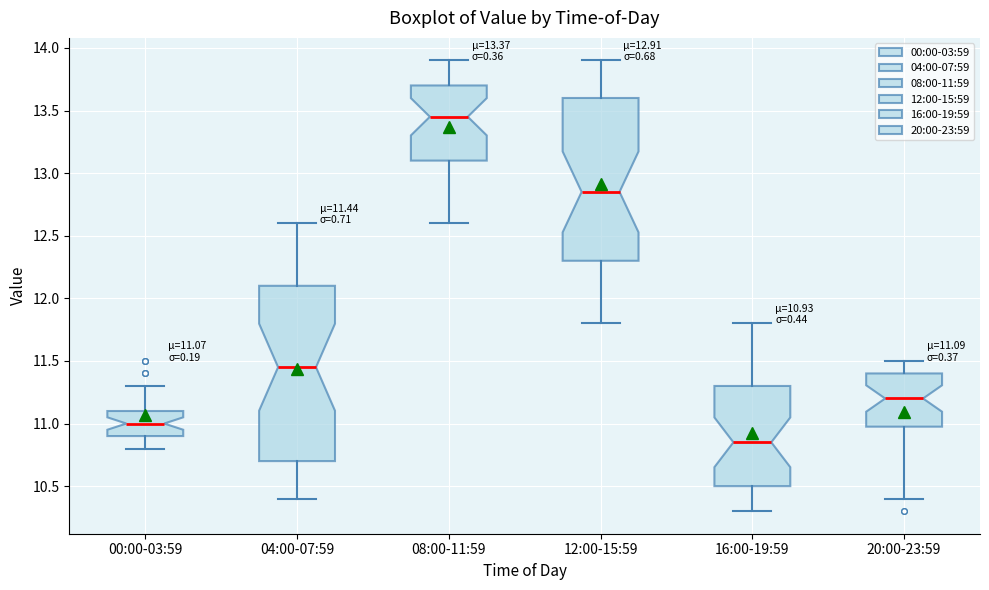

Which box is the tallest, from its lower edge to its upper edge?

04:00-07:59